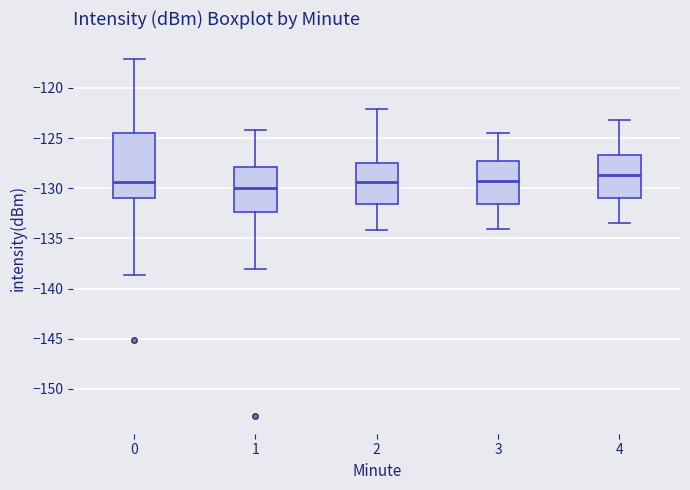

Comparing the boxes themselves (not the whiskers), which one is the tallest?

0